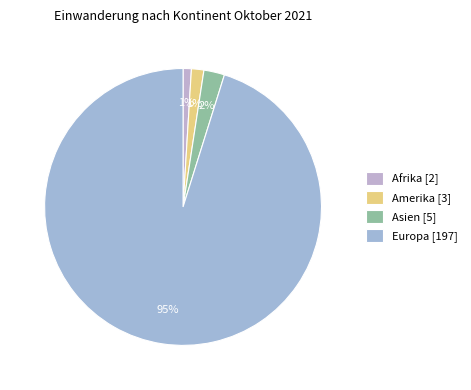

Which category has the biggest portion of the pie?

Europa [197]